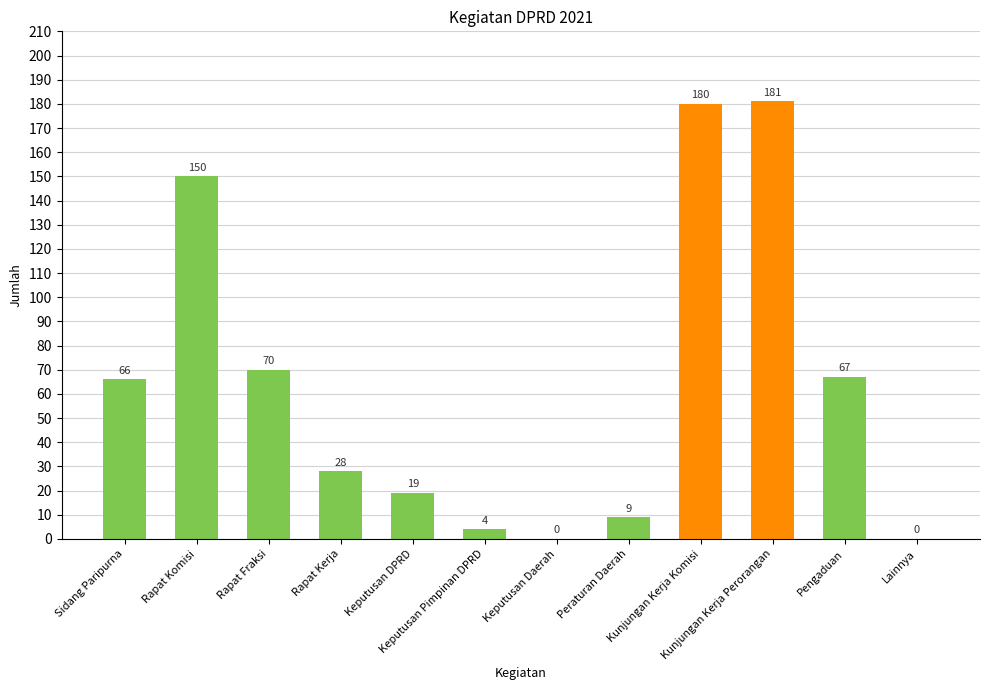

What is the greatest value displayed?

181